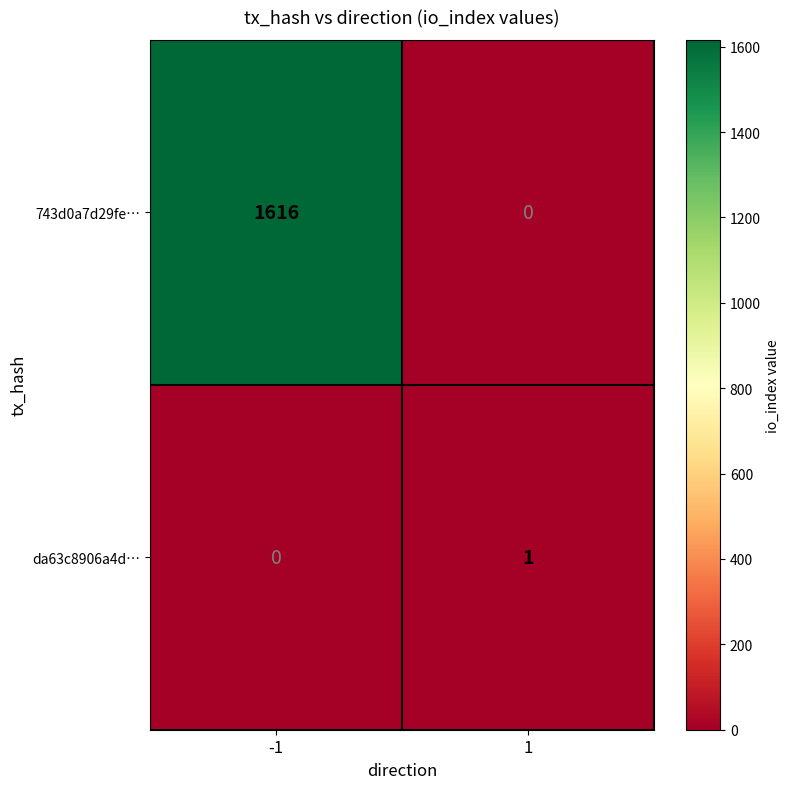

What is the maximum value for 743d0a7d29fe…?

1616